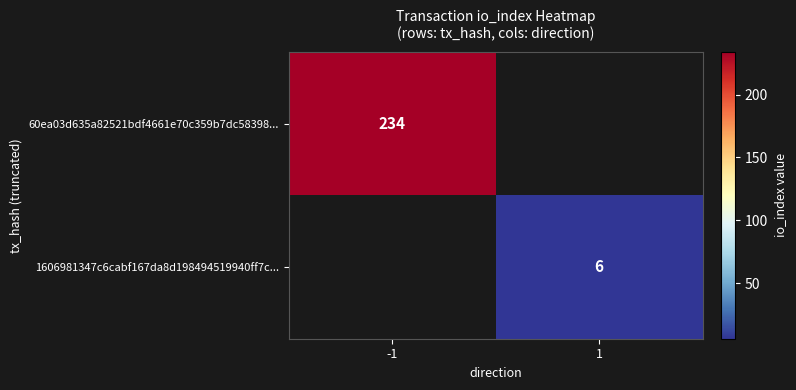

Is the value of 60ea03d635a82521bdf4661e70c359b7dc58398... at -1 greater than the value of 1606981347c6cabf167da8d198494519940ff7c... at 1?

Yes